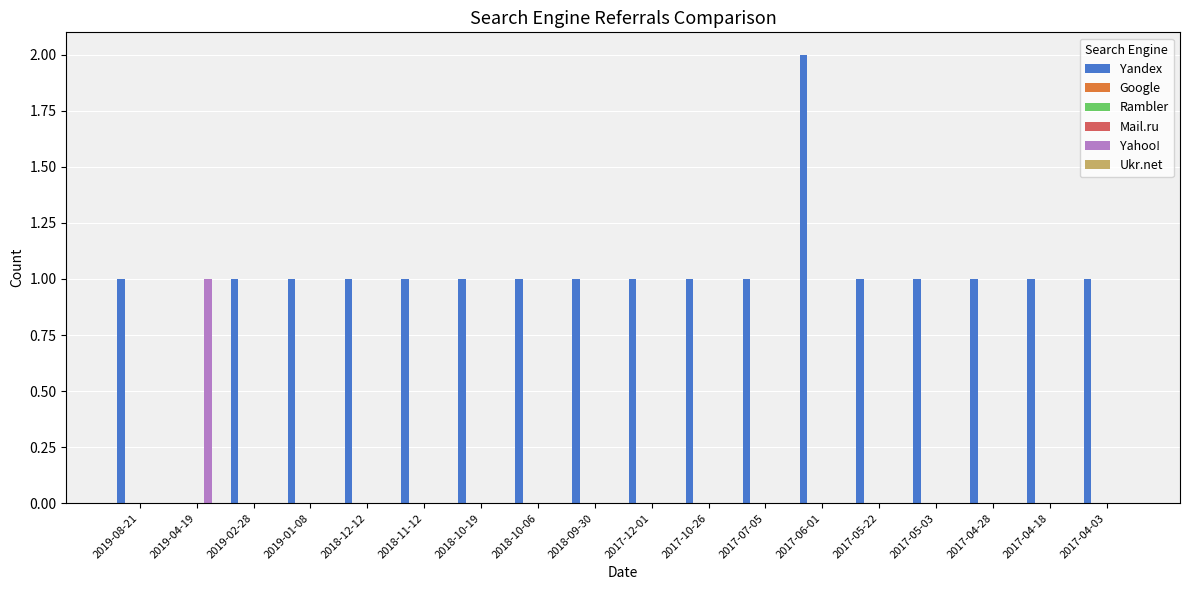

At how many categories does at least one series exceed 0?

18